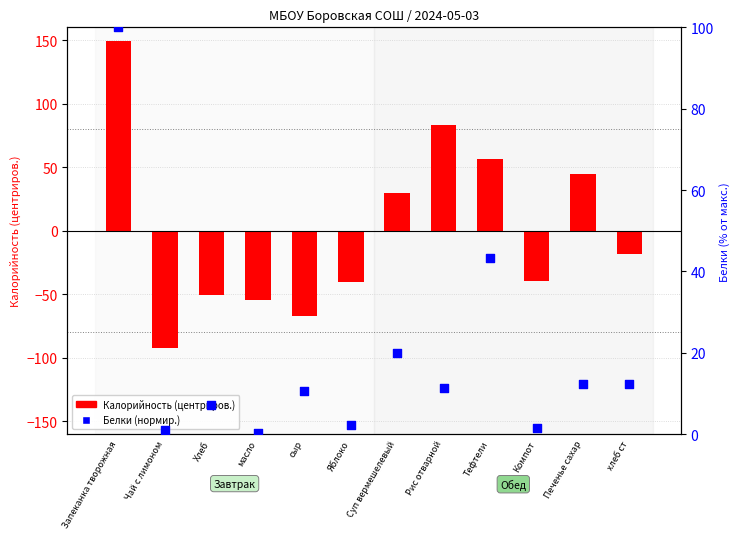

At which category is the sum across all series the highest?

Запеканка творожная